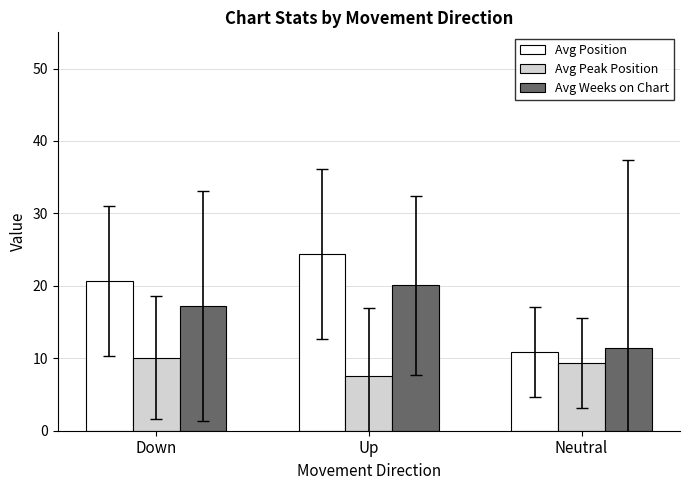

List the series in order of their overall mean, lowest first.

Avg Peak Position, Avg Weeks on Chart, Avg Position